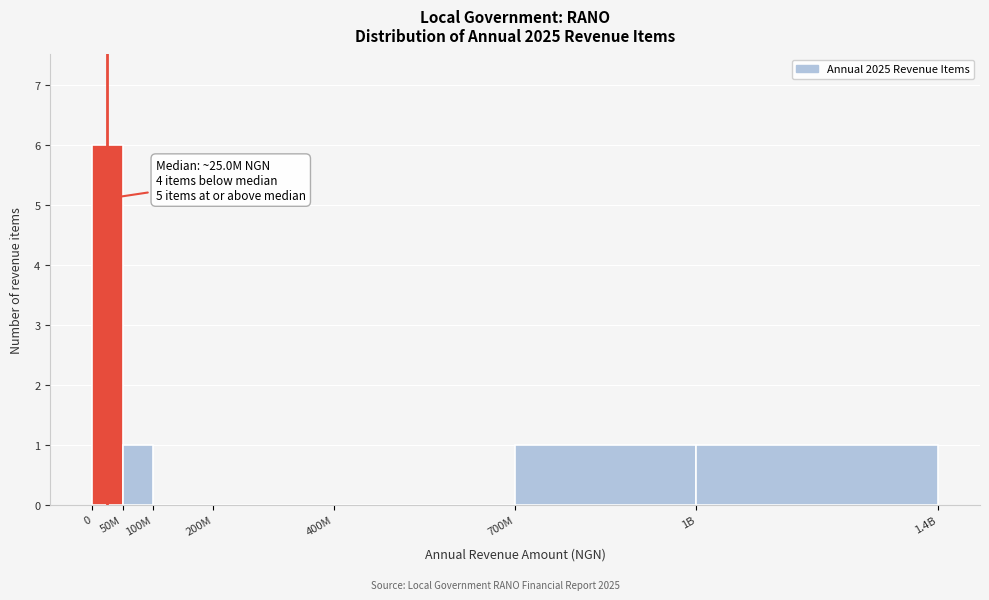

Reading left to right, what are all the values shown in this chart?

0=6	50M=1	100M=0	200M=0	400M=0	700M=1	1B=1